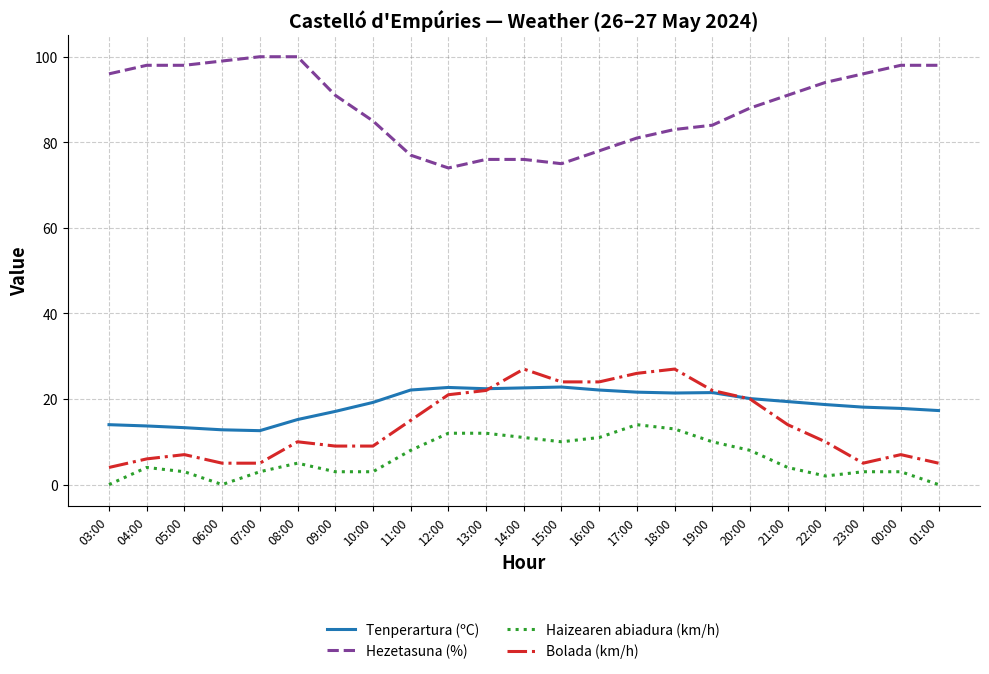

Where is the first local minimum for Haizearen abiadura (km/h)?

06:00